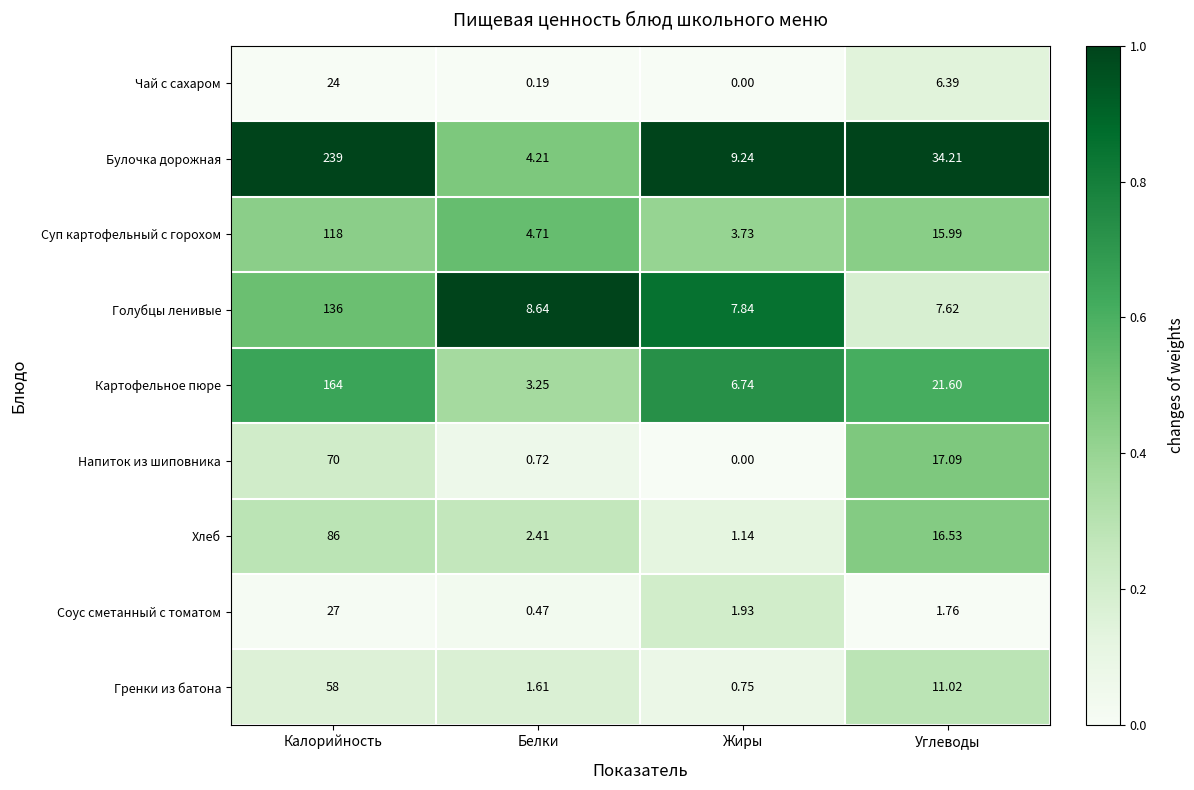

Which series has the largest total across all categories?

Булочка дорожная